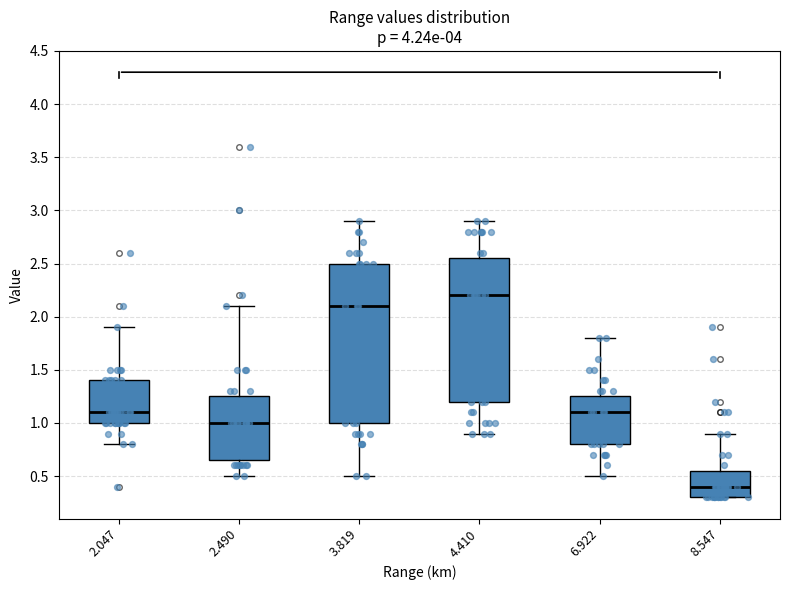

Reading left to right, transcribe this box plot: for each box, give where its median line is, the range the box spans, and where its two whiskers end, as read against the y-axis. The values are not printed on the chart, so give them approximately, as read against the axis.

2.047: median 1.10, box 1.00 to 1.40, whiskers 0.80 to 1.90
2.490: median 1.00, box 0.65 to 1.25, whiskers 0.50 to 2.10
3.819: median 2.10, box 1.00 to 2.50, whiskers 0.50 to 2.90
4.410: median 2.20, box 1.20 to 2.55, whiskers 0.90 to 2.90
6.922: median 1.10, box 0.80 to 1.25, whiskers 0.50 to 1.80
8.547: median 0.40, box 0.30 to 0.55, whiskers 0.30 to 0.90